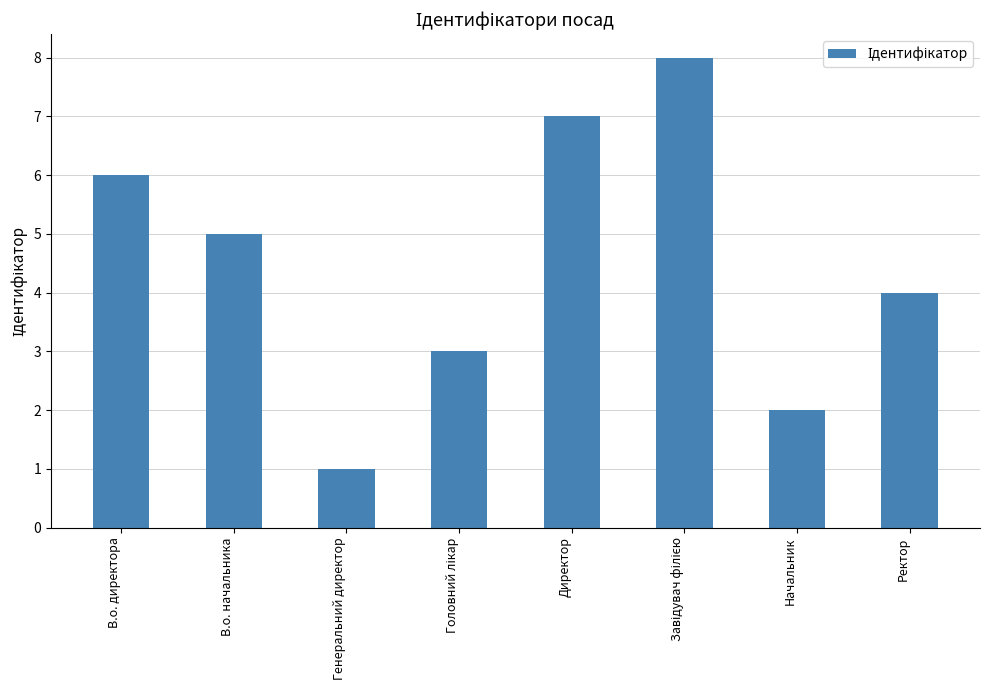

The value at Ректор is 4. True or false?

True